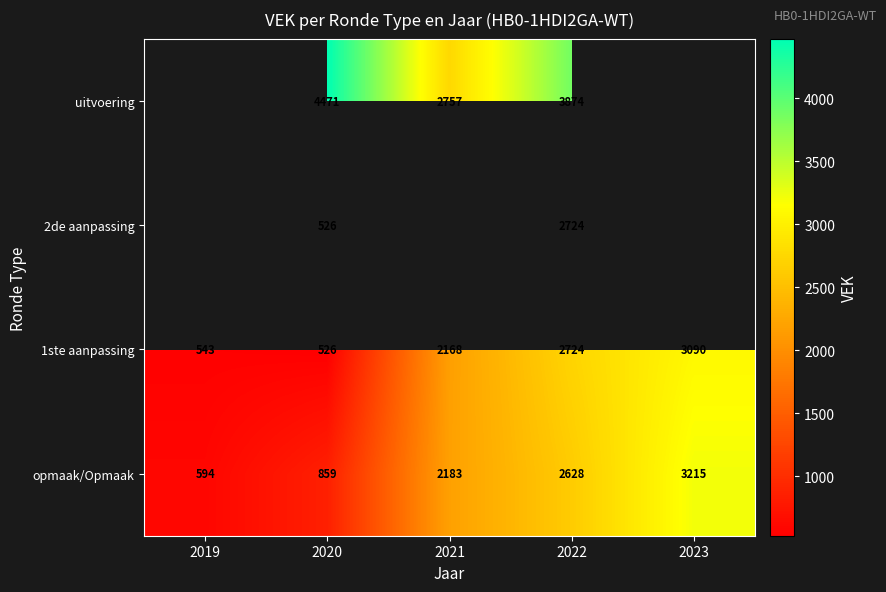

The value of opmaak/Opmaak at 2022 is 2628. True or false?

True